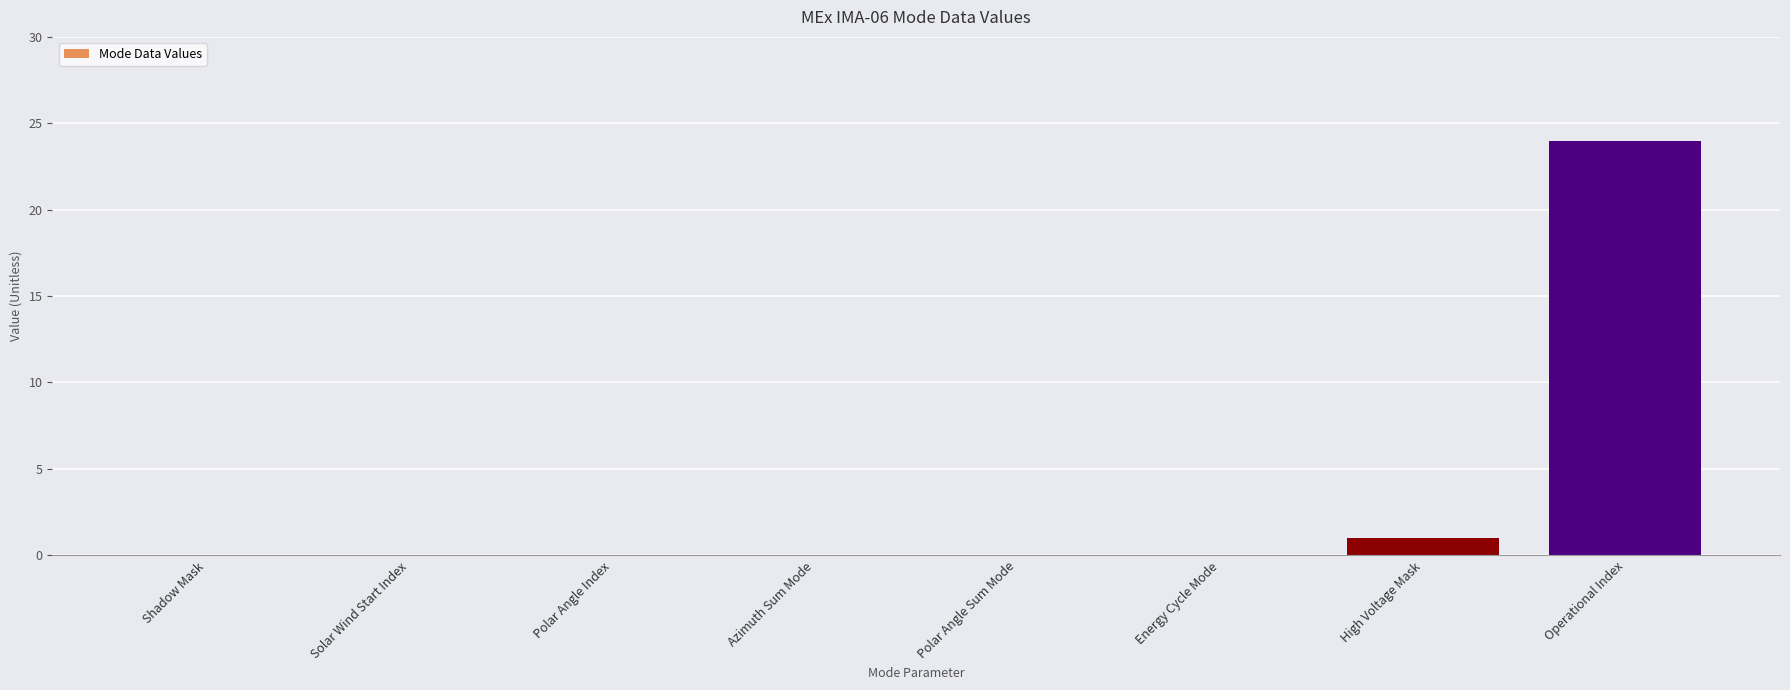

What is the sum of all values?

25